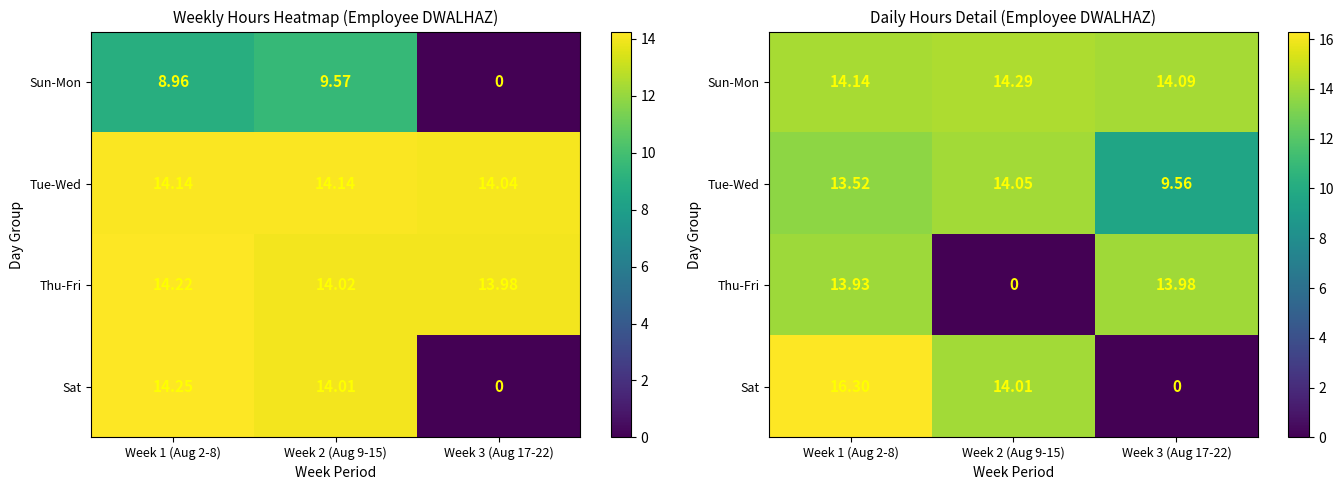

Rank the categories by Sun-Mon value from highest to lowest.

Week 2 (Aug 9-15), Week 1 (Aug 2-8), Week 3 (Aug 17-22)